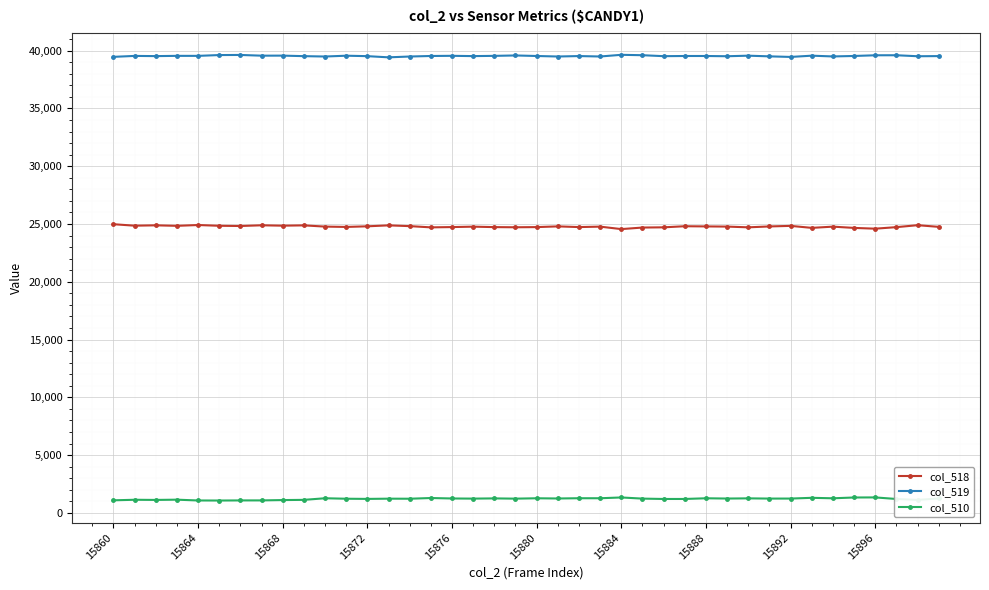

What is the average value of the col_510 series?

1213